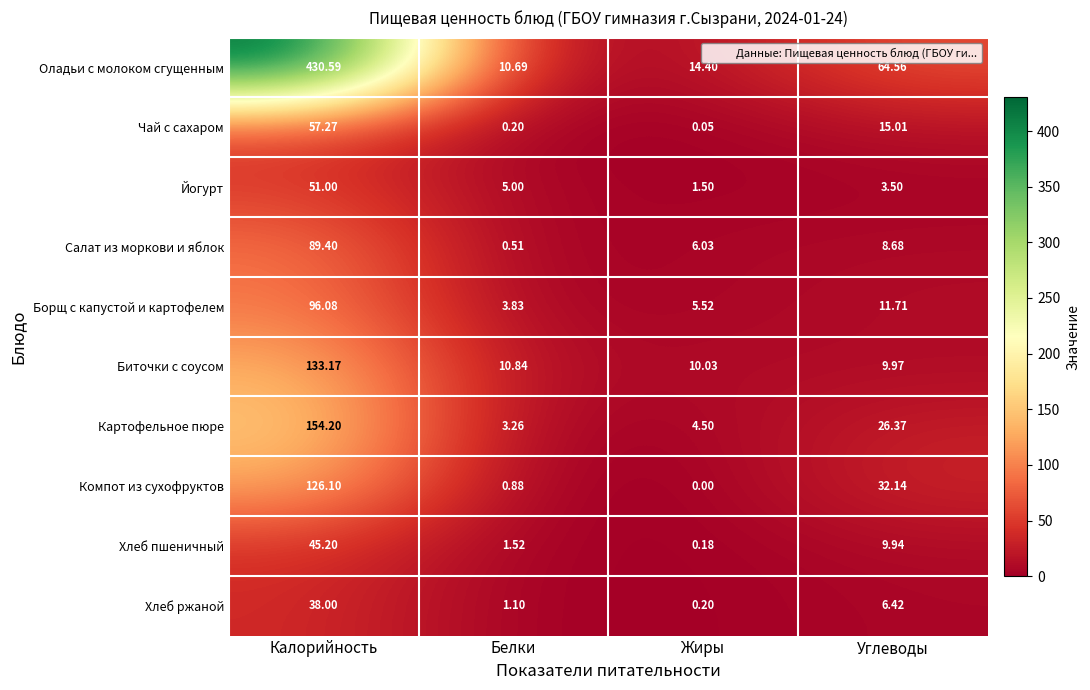

What is the total value across all series at Жиры?

42.4